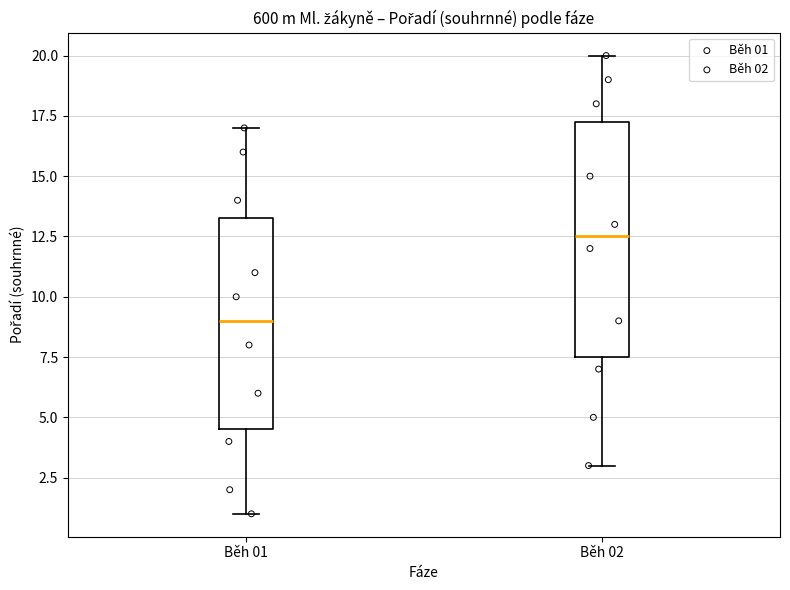

Which box's median line is the lowest?

Běh 01